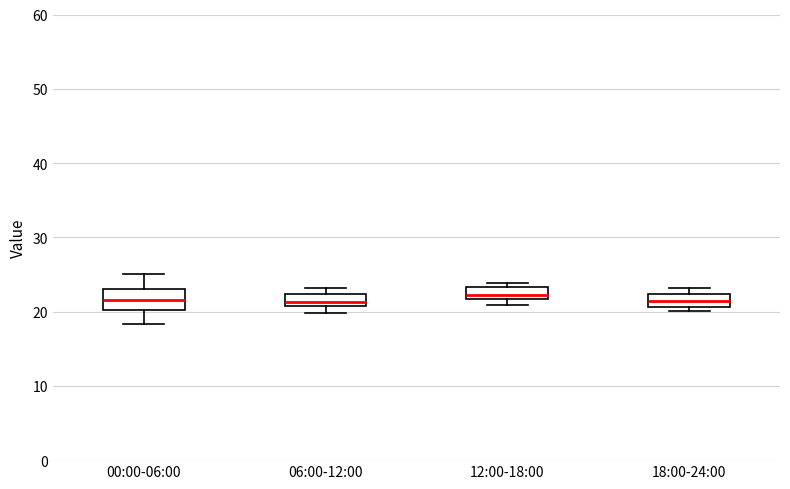

Reading left to right, read every box against the y-axis: the position of its median line, the range the box covers, and the ends of its whiskers. The values are not printed on the chart, so give them approximately, as read against the axis.

00:00-06:00: median 22, box 20 to 23, whiskers 18 to 25
06:00-12:00: median 21 (inside the box), box 21 to 22, whiskers 20 to 23
12:00-18:00: median 22 (inside the box), box 22 to 23, whiskers 21 to 24
18:00-24:00: median 21 (inside the box), box 21 to 22, whiskers 20 to 23